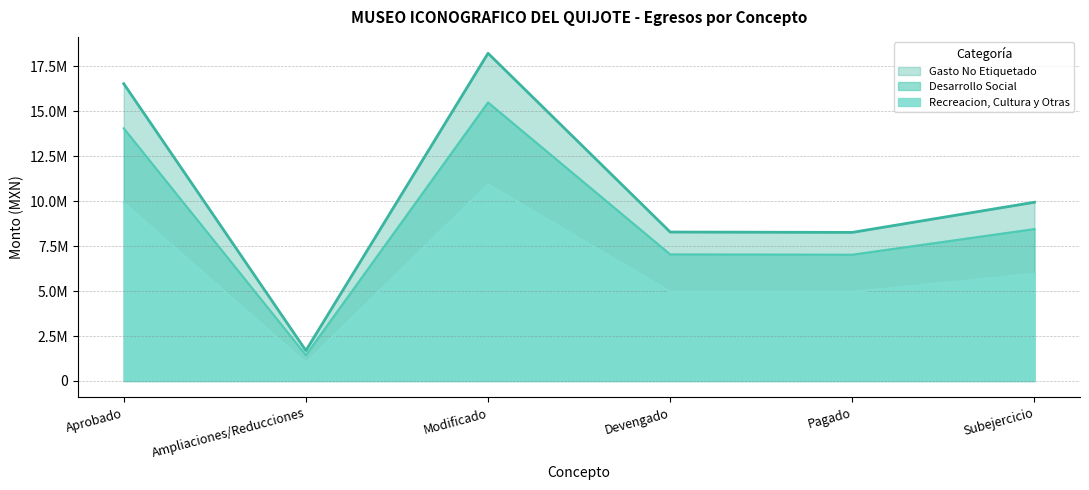

What is the total value across all series at Modificado?

44652695.0